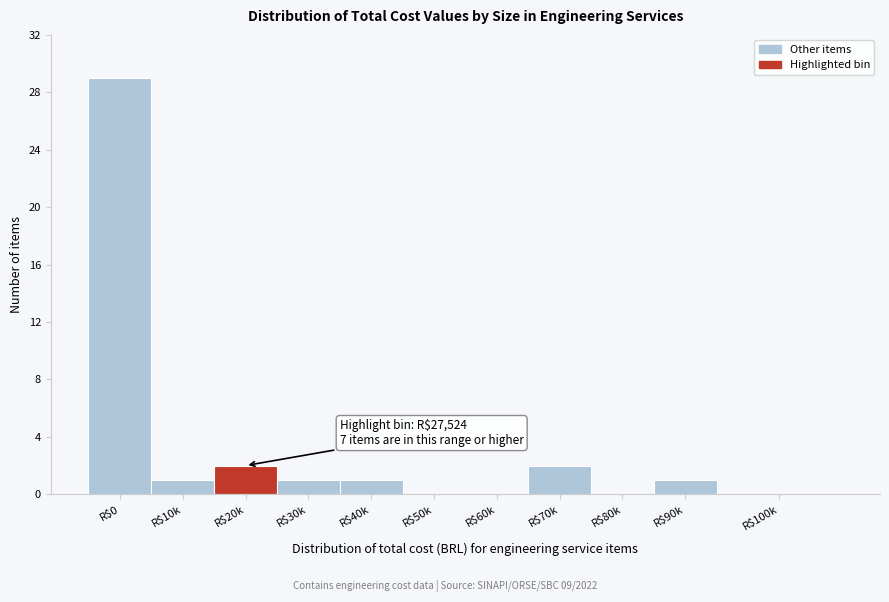

What is the greatest value displayed?

29